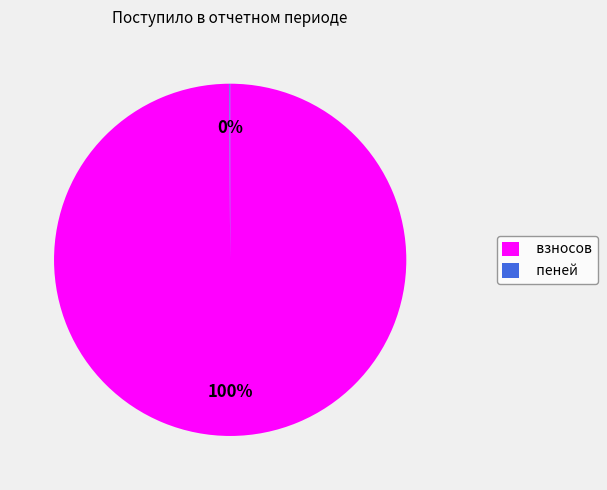

Is взносов the majority of the pie?

Yes